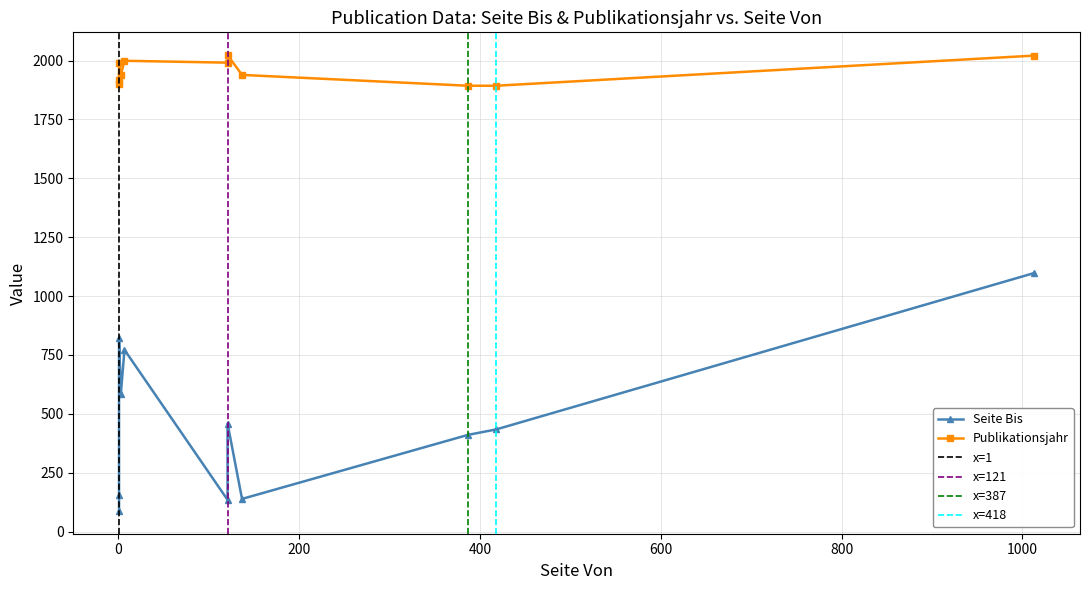

What is the value of the Publikationsjahr point at the 2nd from the left?

1991